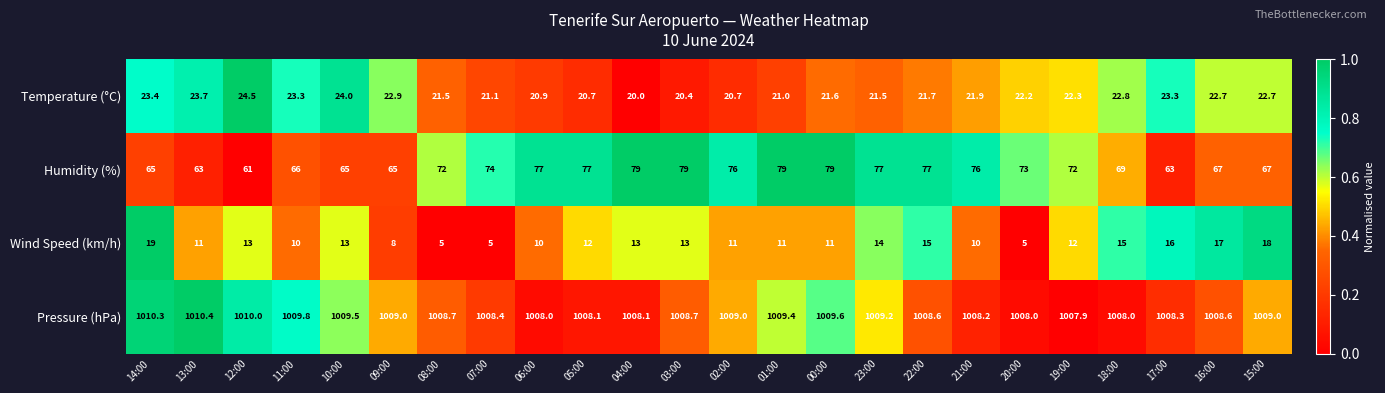

What is the difference between the maximum and minimum values in the Humidity (%) series?

18.0